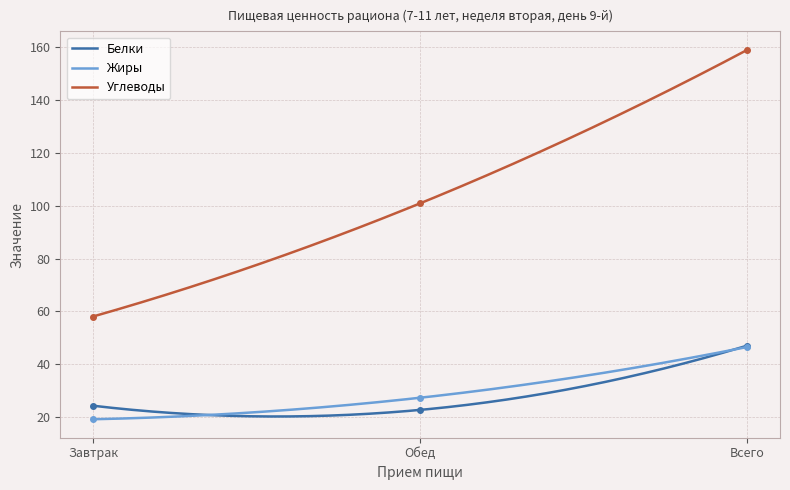

At which category is the sum across all series the highest?

Всего